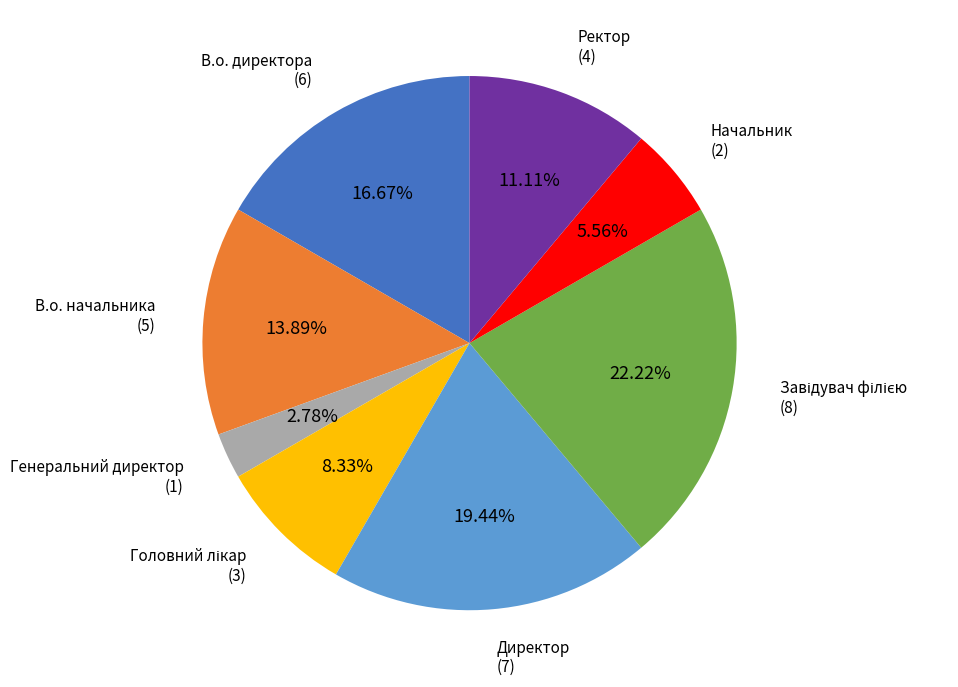

Which category has the smallest portion of the pie?

Генеральний директор